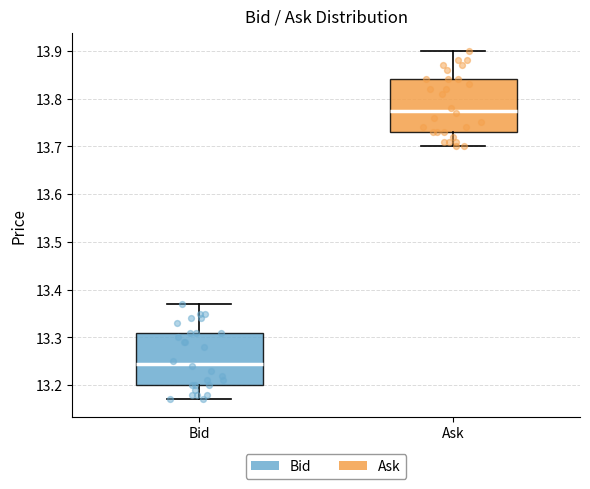

Where is the upper edge of the box for Ask on the y-axis? The values are not printed on the chart, so give them approximately, as read against the axis.

13.84